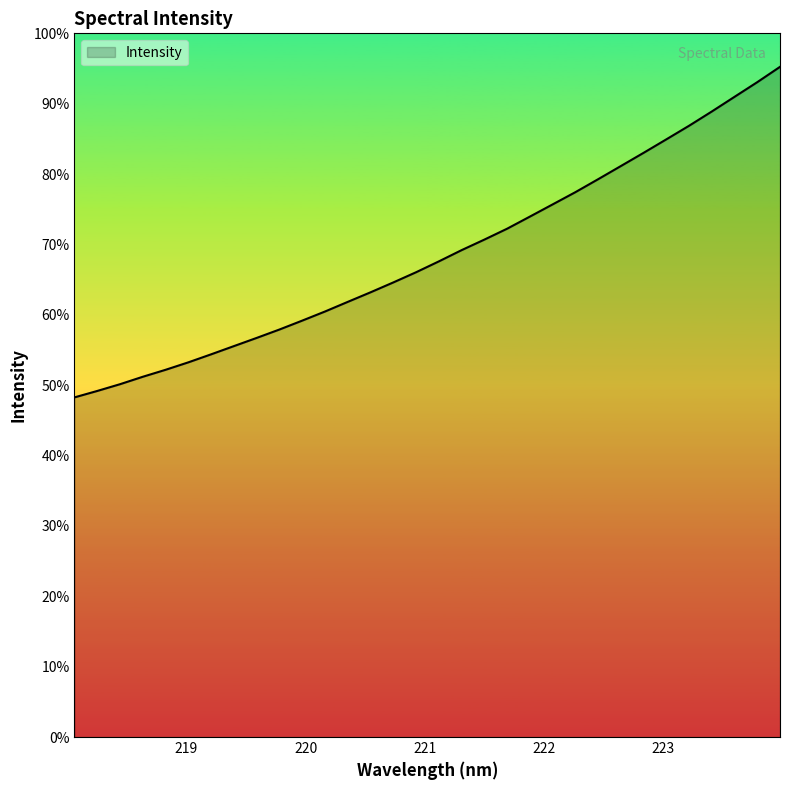

Is this an area chart (filled region under the line)?

Yes